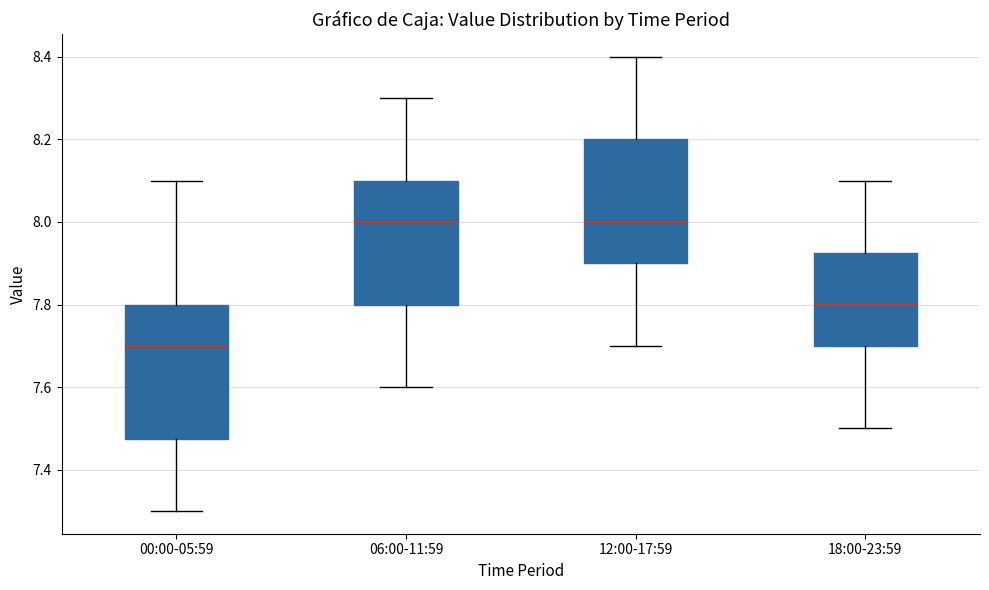

Where is the lower edge of the box for 06:00-11:59 on the y-axis? The values are not printed on the chart, so give them approximately, as read against the axis.

7.80